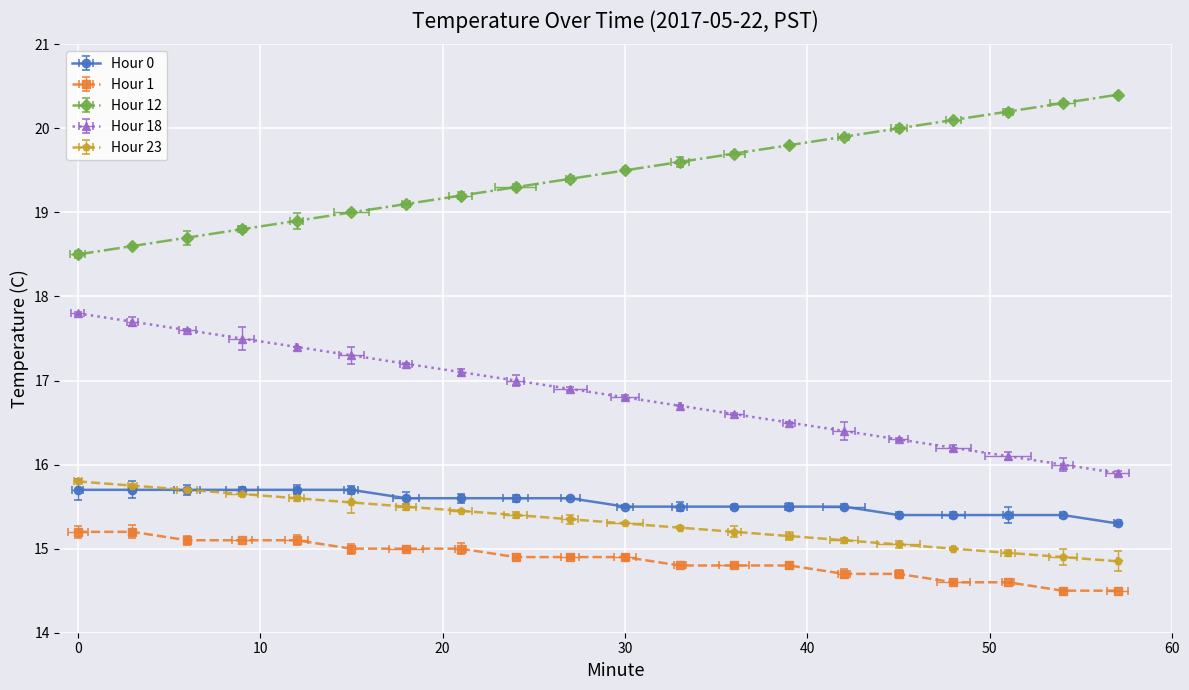

Approximately how many times larger is the value at 0 compared to 33?

1.0